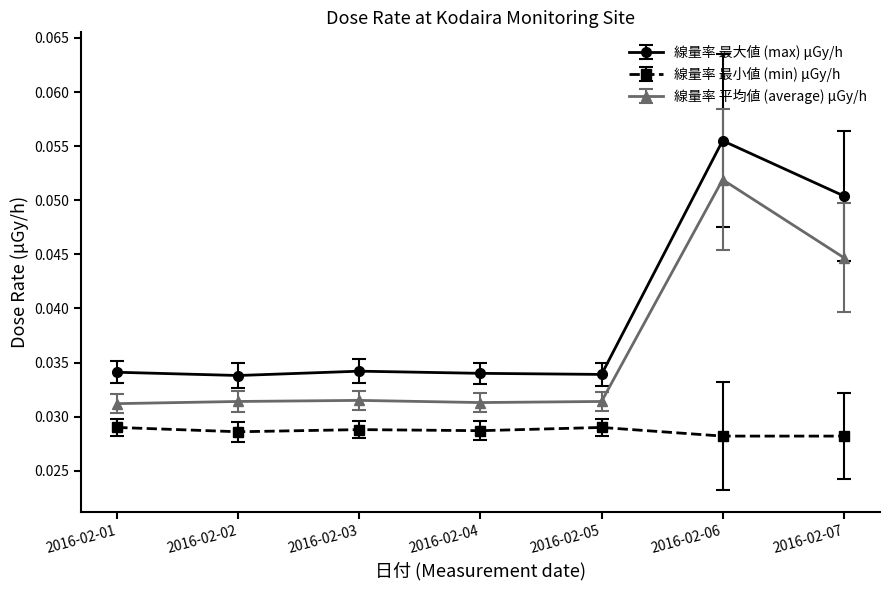

At which category is the sum across all series the highest?

2016-02-06